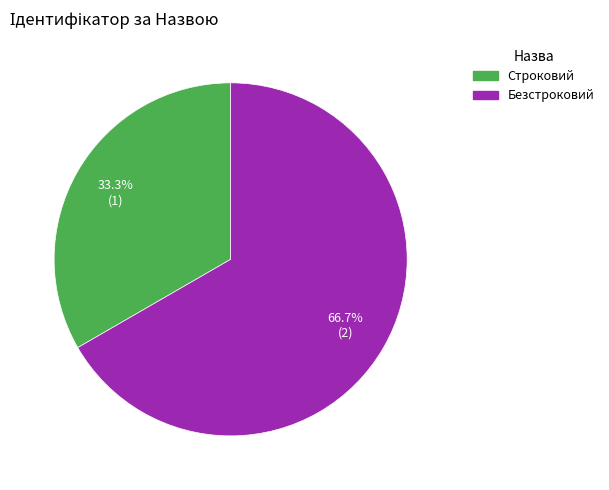

How many slices are in this pie chart?

2